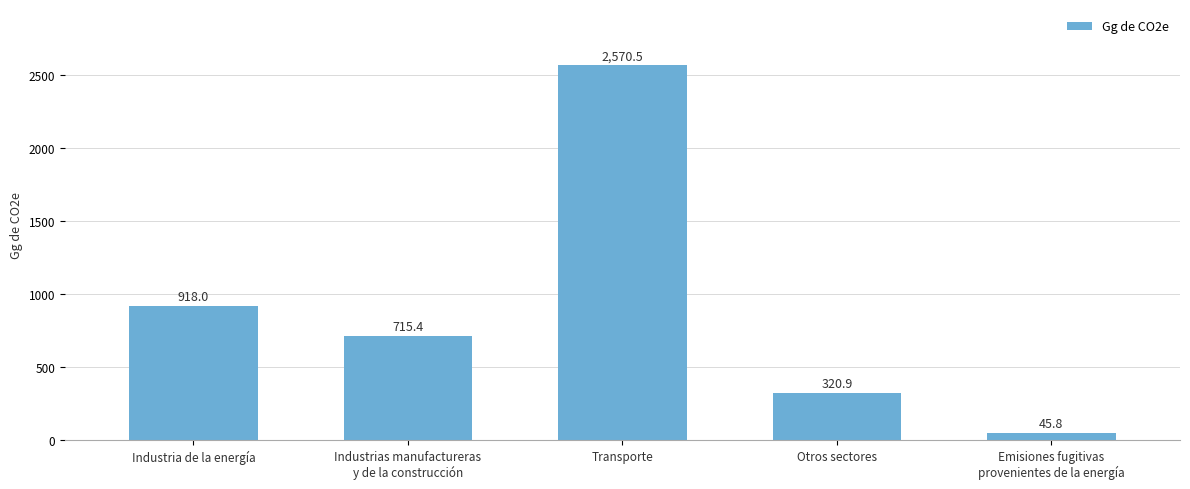

What is the average value?

914.1